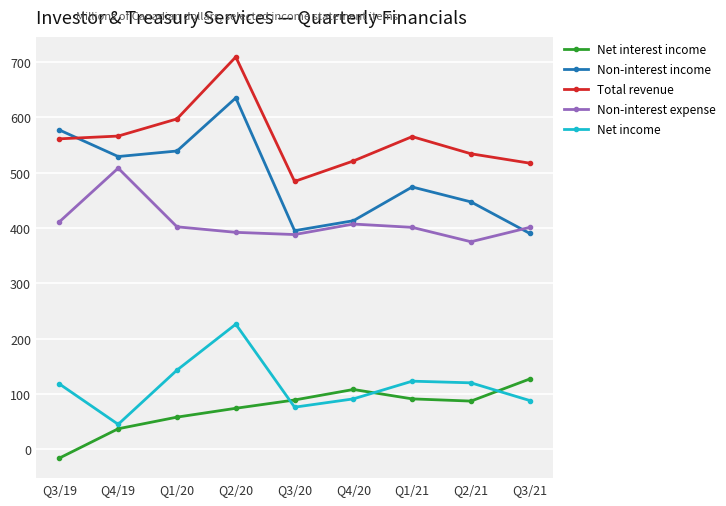

Where is the first local minimum for Non-interest income?

Q4/19